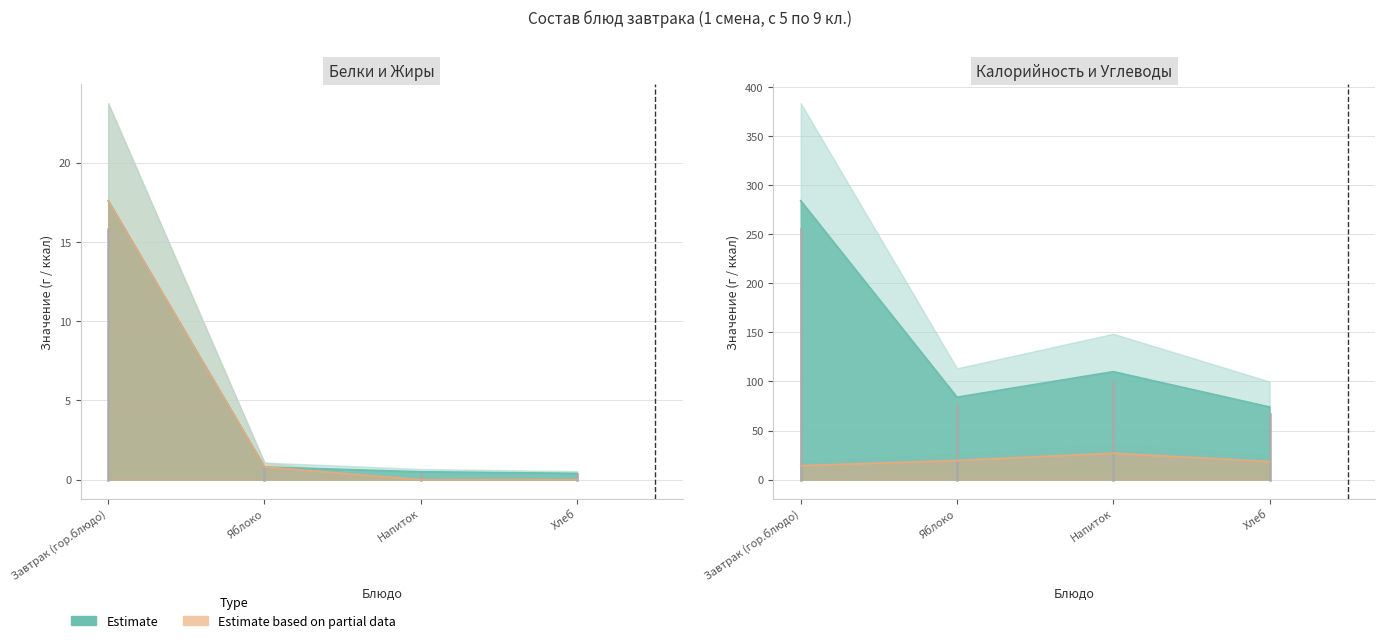

True or false: Калорийность line and Жиры line cross at least once.

False